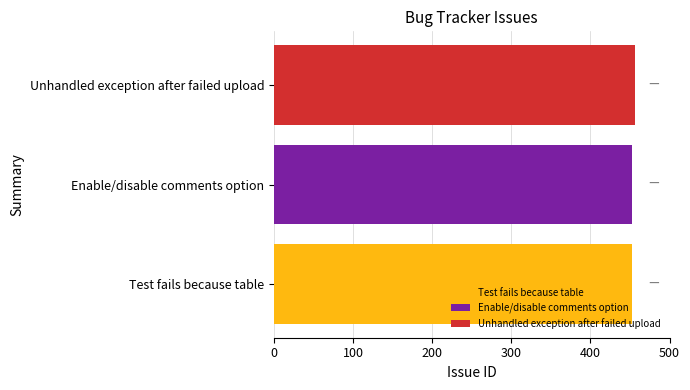

Does the chart contain stacked bars?

No